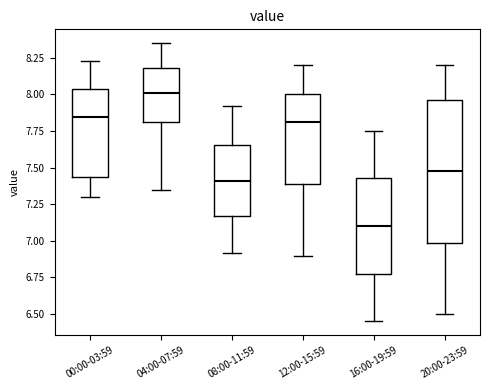

Reading left to right, transcribe this box plot: for each box, give where its median line is, the range the box spans, and where its two whiskers end, as read against the y-axis. The values are not printed on the chart, so give them approximately, as read against the axis.

00:00-03:59: median 7.85, box 7.45 to 8.05, whiskers 7.30 to 8.25
04:00-07:59: median 8.00, box 7.80 to 8.20, whiskers 7.35 to 8.35
08:00-11:59: median 7.40, box 7.15 to 7.65, whiskers 6.90 to 7.90
12:00-15:59: median 7.80, box 7.40 to 8.00, whiskers 6.90 to 8.20
16:00-19:59: median 7.10, box 6.75 to 7.45, whiskers 6.45 to 7.75
20:00-23:59: median 7.50, box 7.00 to 7.95, whiskers 6.50 to 8.20